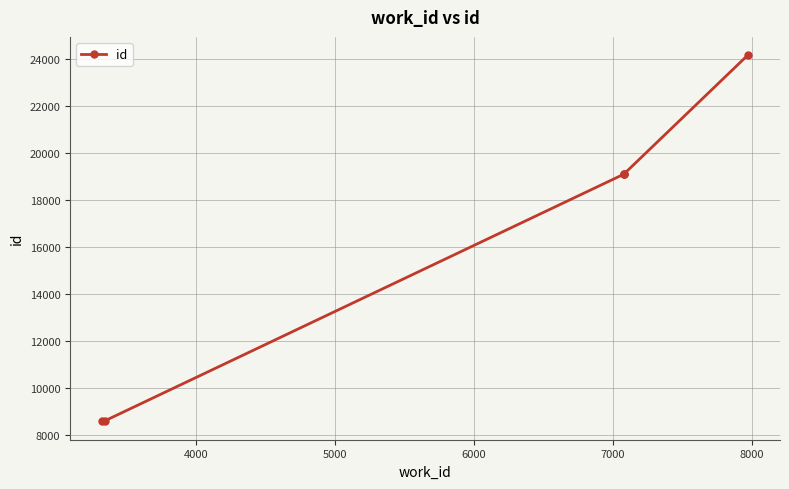

What is the value of the 3rd point from the left?

19120